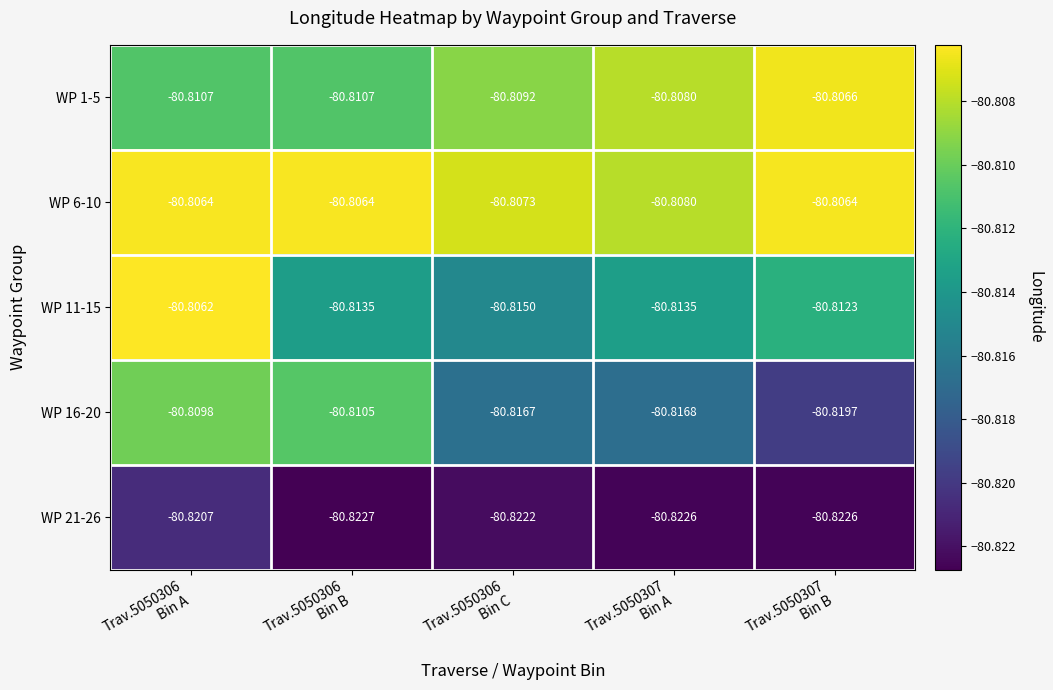

Rank the series by their maximum value, from lowest to highest.

WP 21-26, WP 16-20, WP 1-5, WP 6-10, WP 11-15